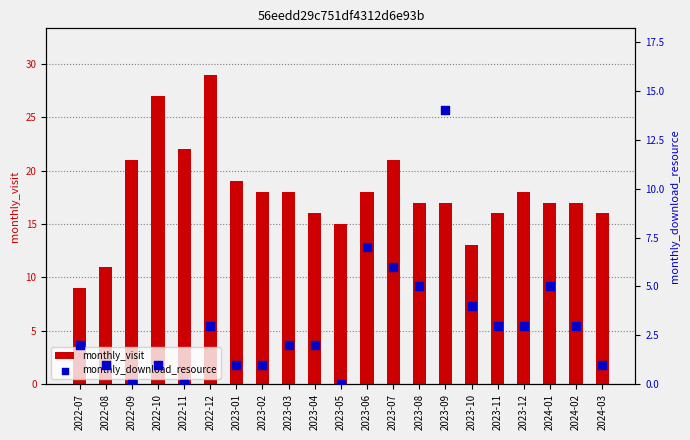

Which series reaches the minimum Y coordinate?

monthly_download_resource